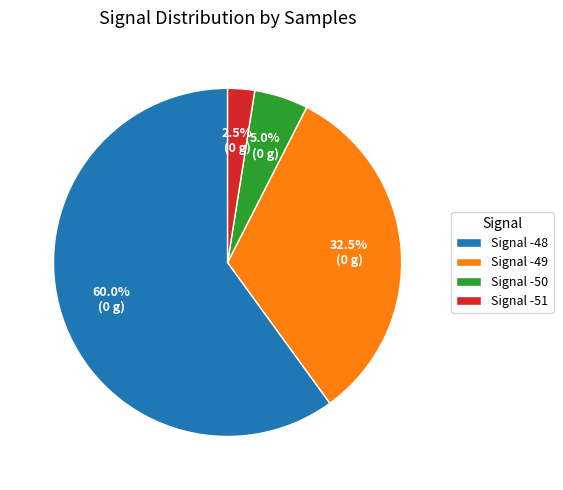

Which has a higher value, Signal -51 or Signal -48?

Signal -48